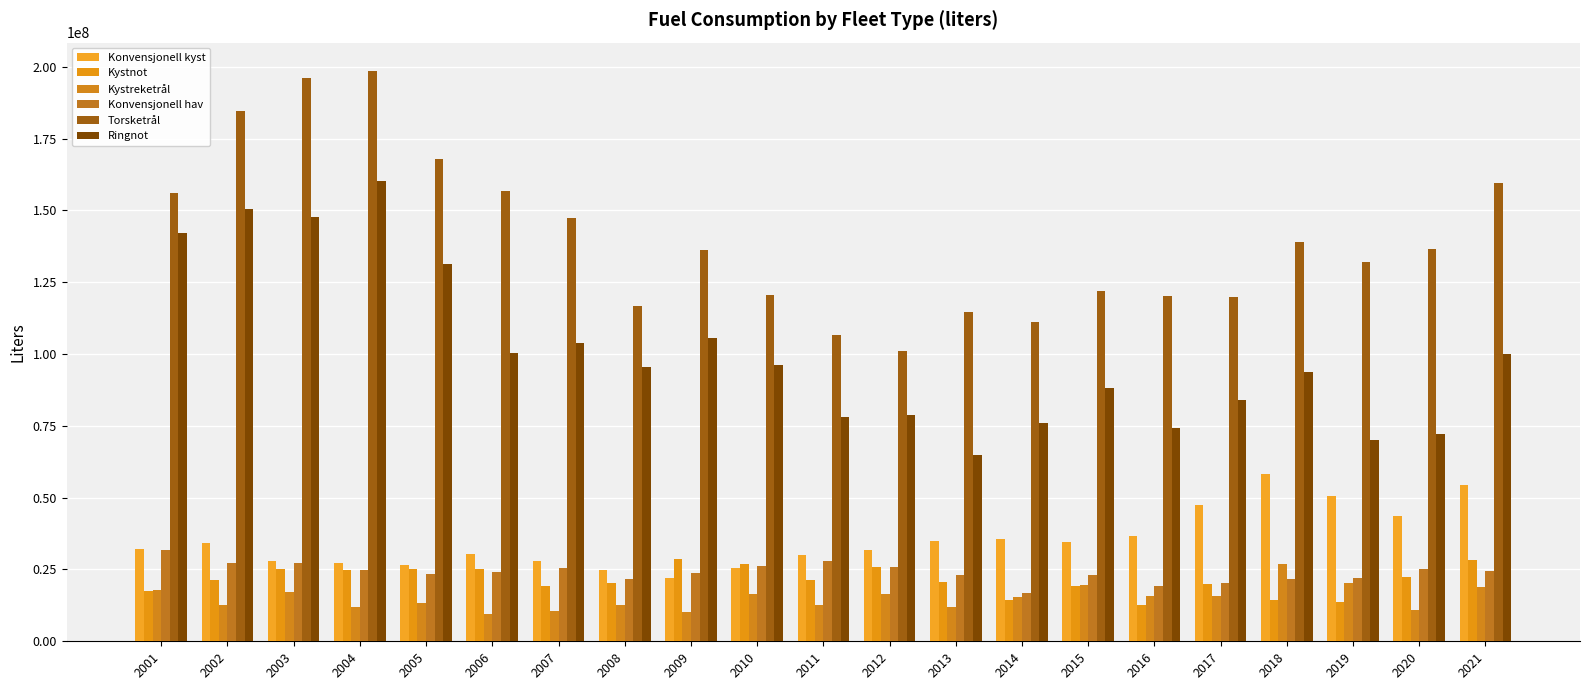

At which category is the sum across all series the highest?

2004